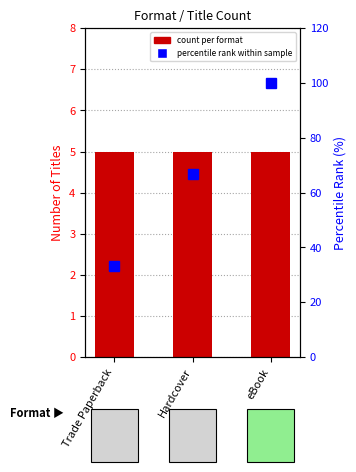

What are all the series names shown in the legend?

count per format, percentile rank within sample